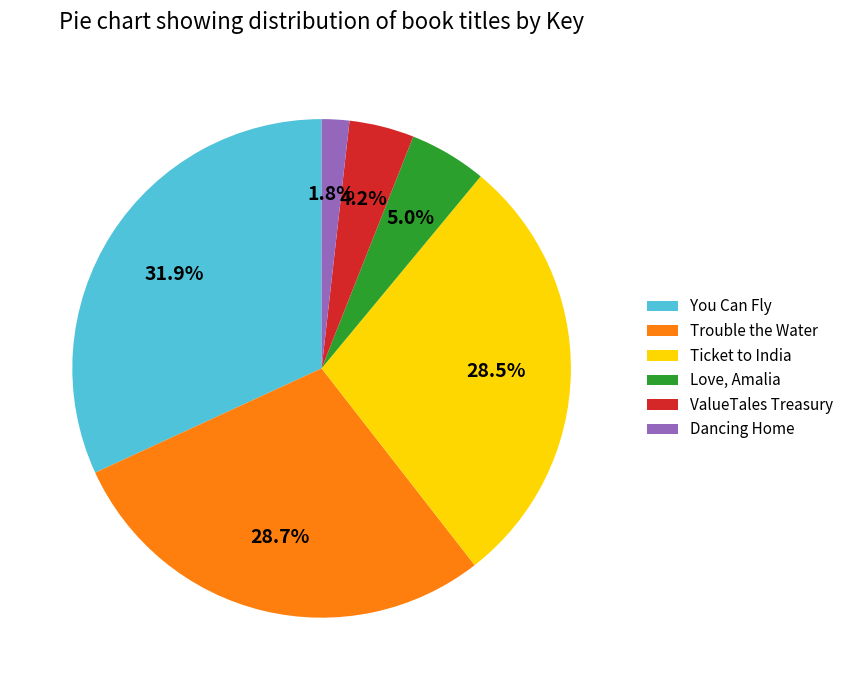

To the nearest percent, what is the combined percentage of Trouble the Water and Love, Amalia?

34%